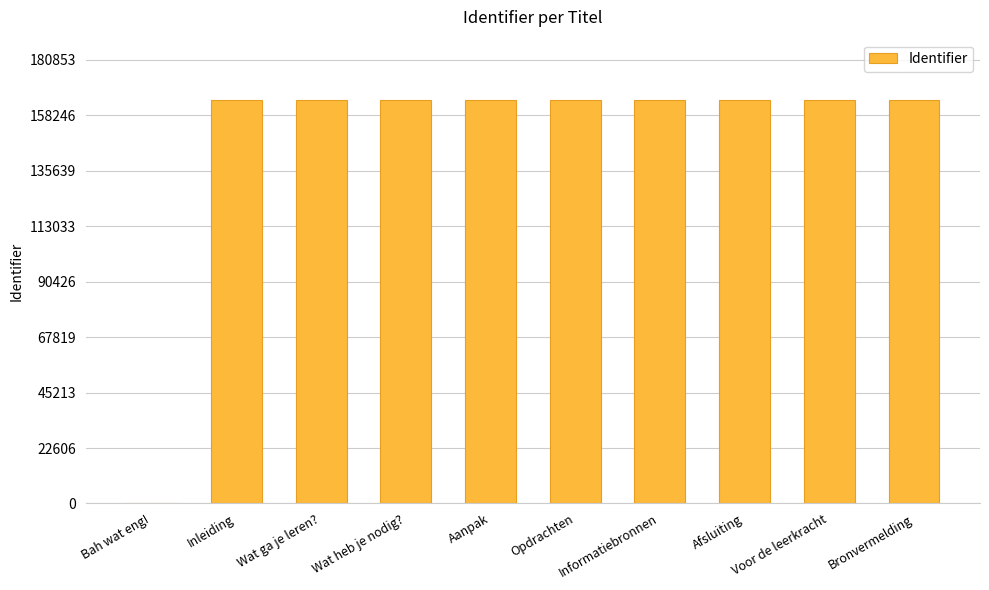

Is it true that the value at Bah wat eng! is 0?

True